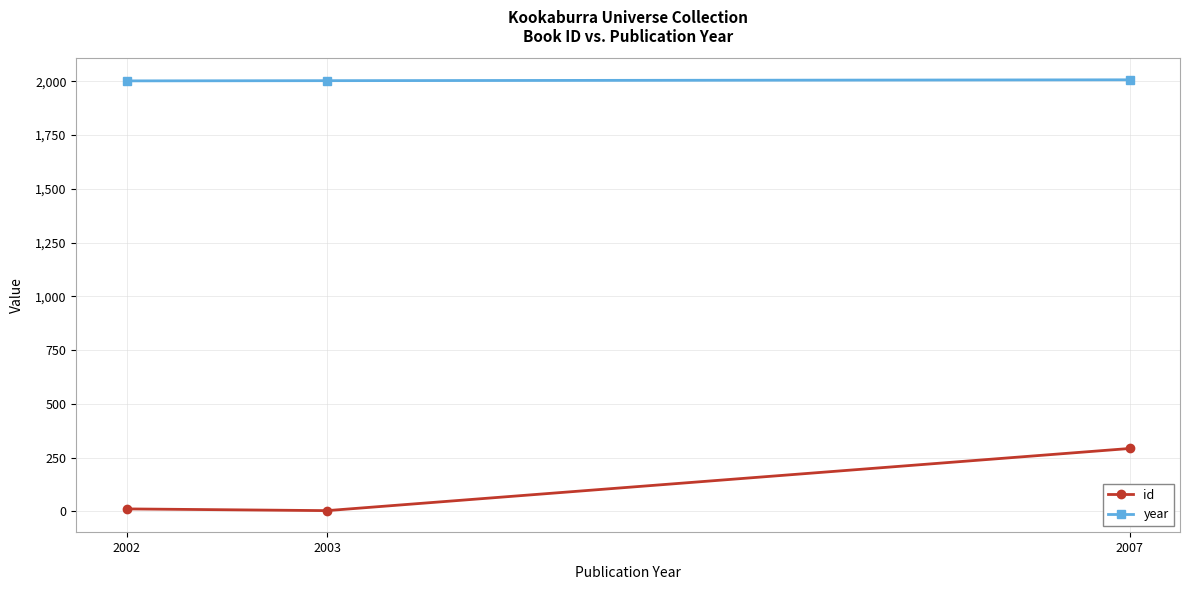

What is the difference between the second highest and minimum values in the year series?

1